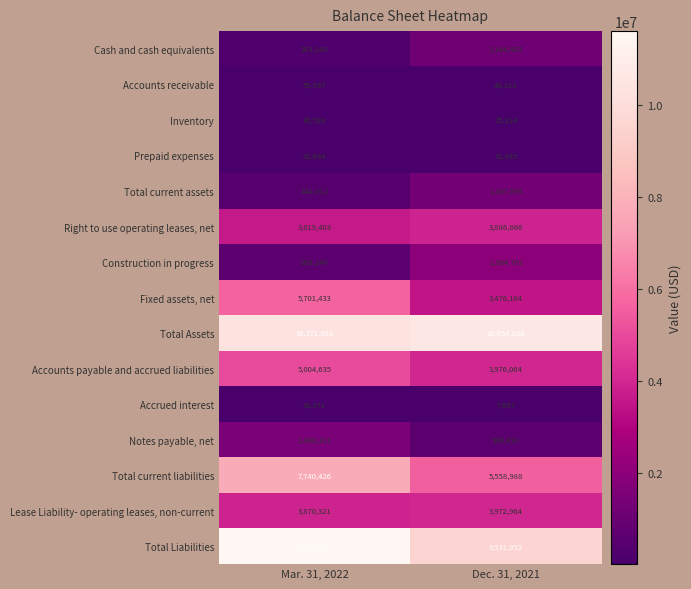

What is the greatest value displayed?

11610747